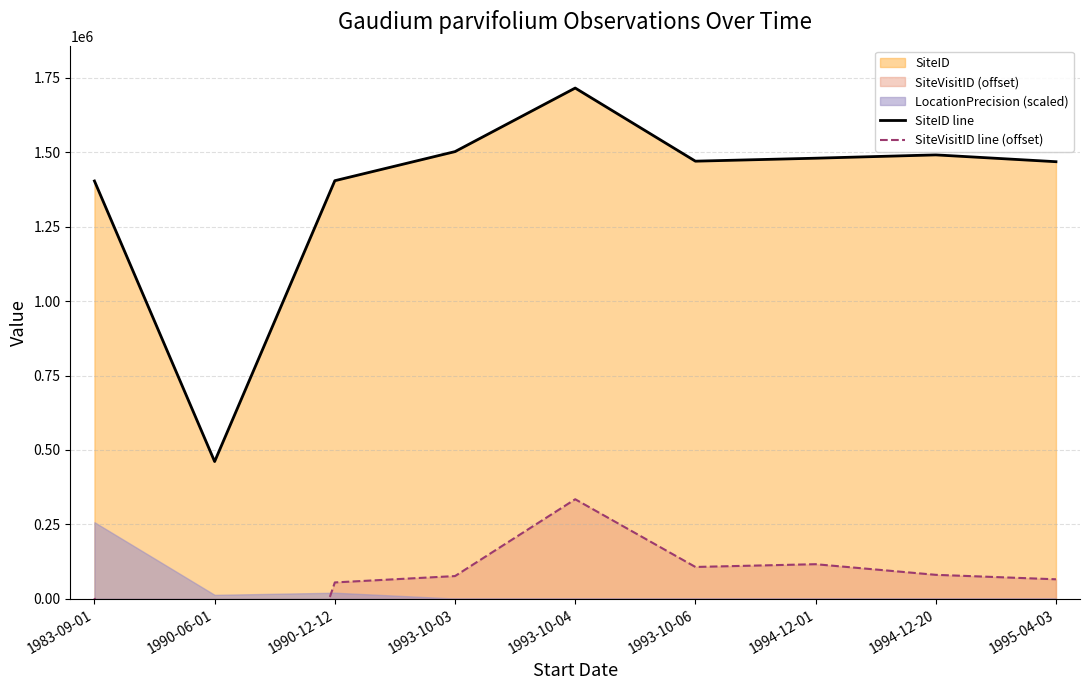

Which series has the largest total across all categories?

SiteID line